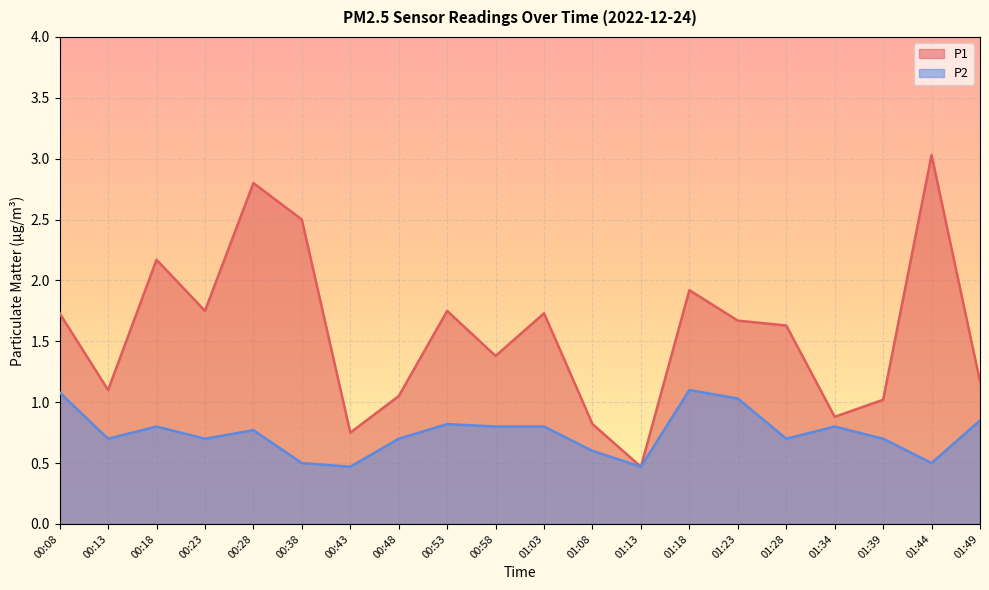

The value of P1 at 01:28 is 2.2. True or false?

False